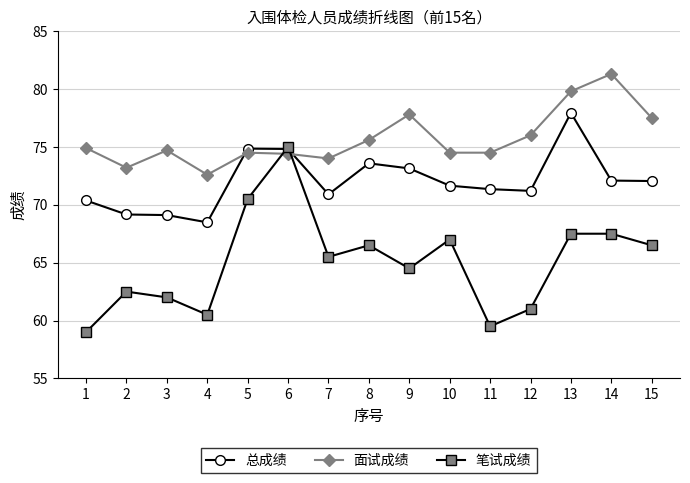

What is the difference between the 面试成绩 values at 10 and 1?

0.4